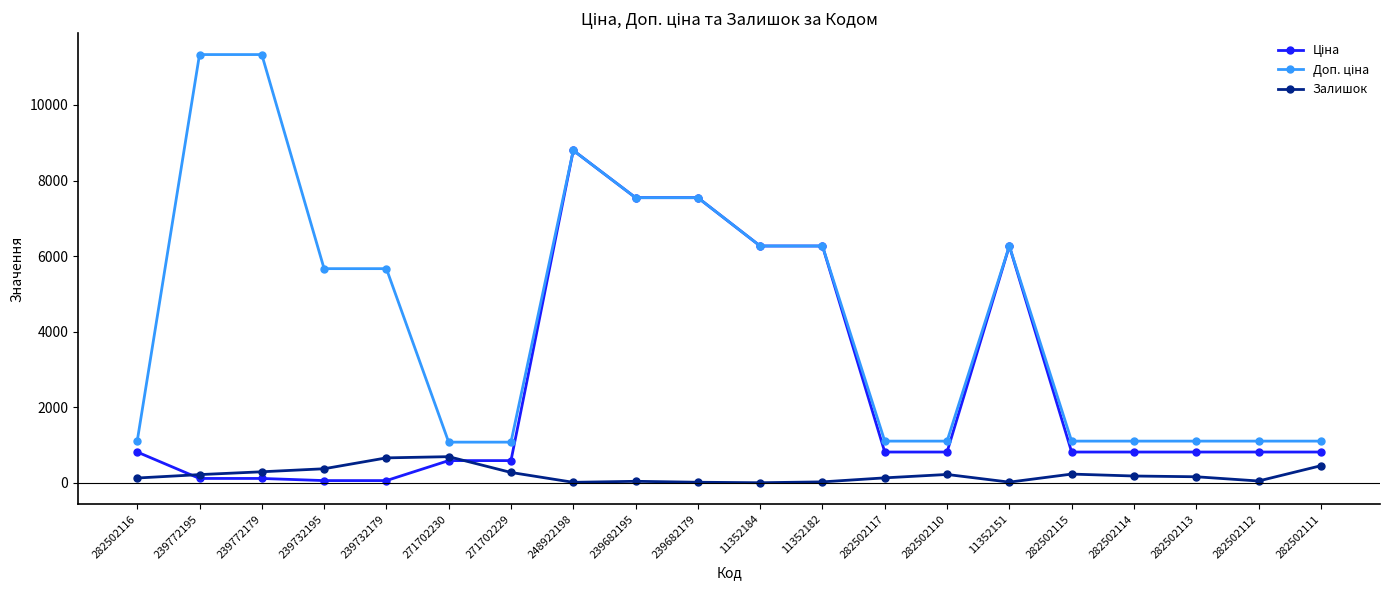

What is the total value across all series at 271702229?

1932.4